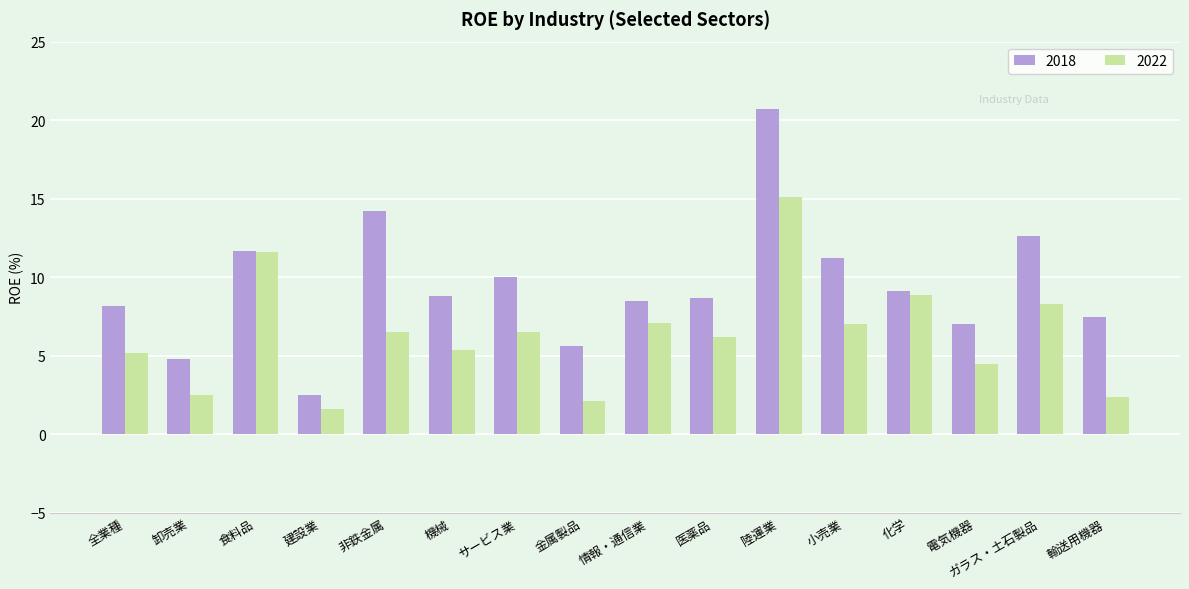

How many bars are there in total?

32